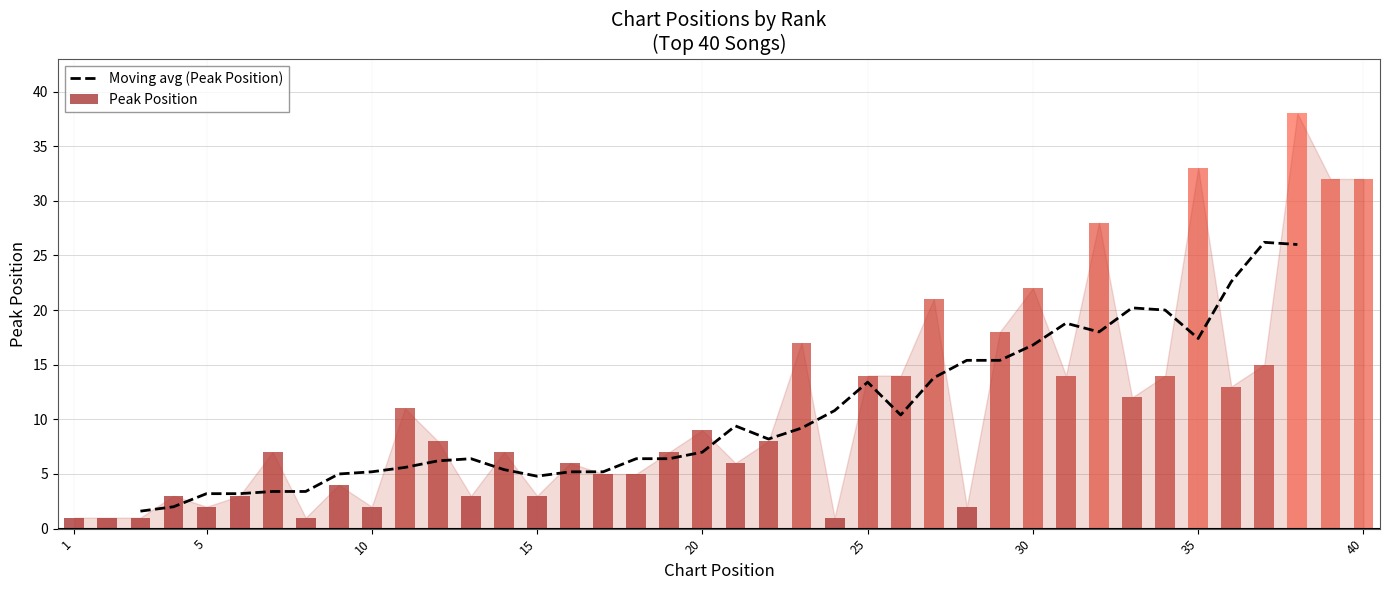

What is the value of the 5th bar from the left?

2